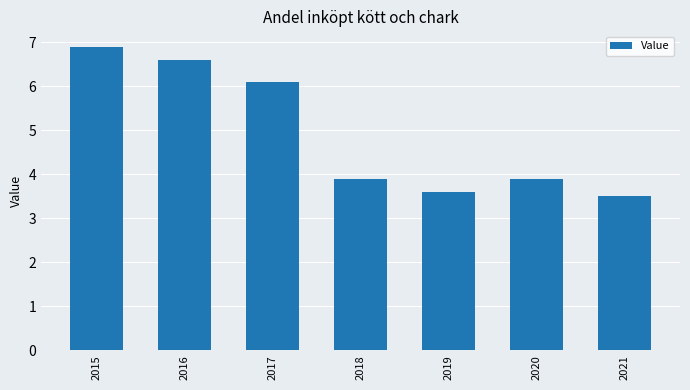

What is the minimum value shown in the chart?

3.5